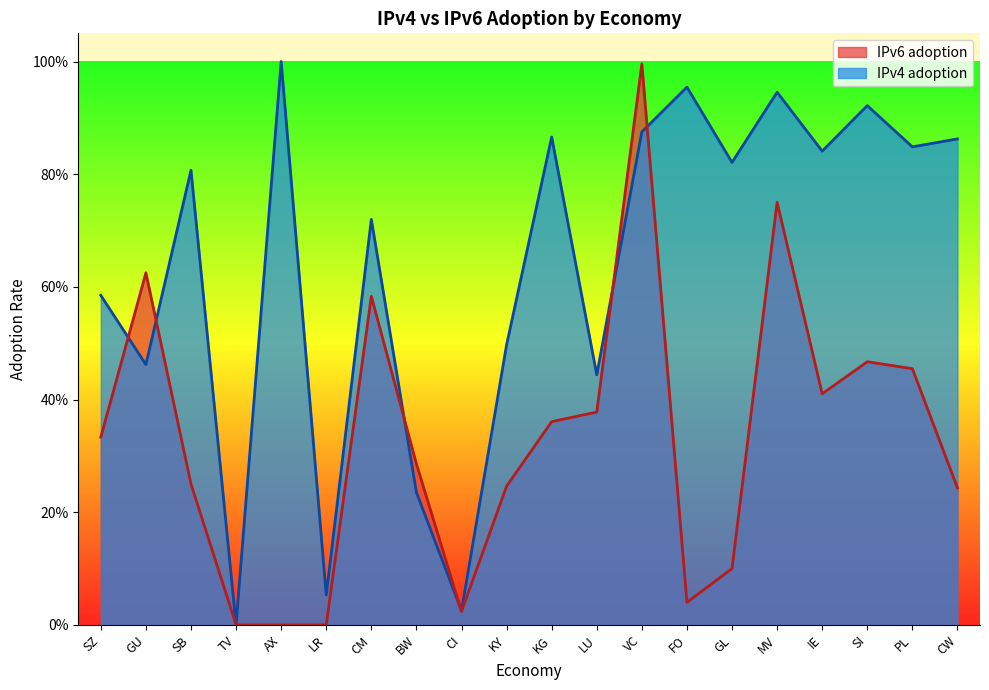

How many times do IPv4 adoption and IPv6 adoption cross each other?

6